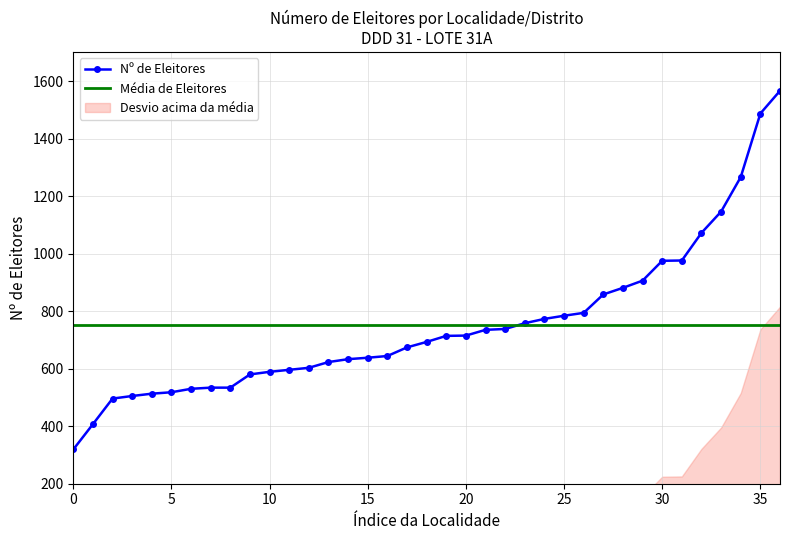

Is it true that Média de Eleitores equals 750.6 at 36?

True